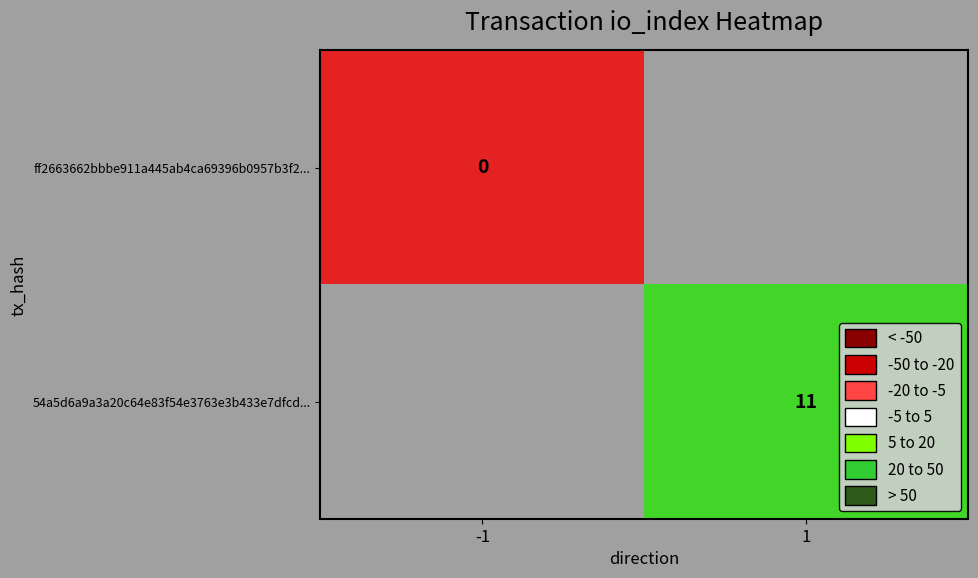

Is it true that 54a5d6a9a3a20c64e83f54e3763e3b433e7dfcd... equals 11 at 1?

True